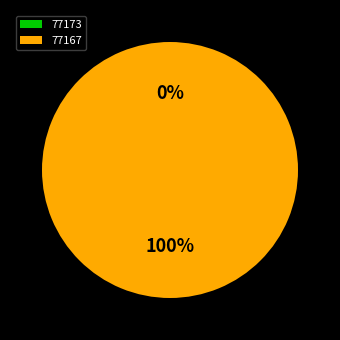

Which category has the biggest portion of the pie?

77167